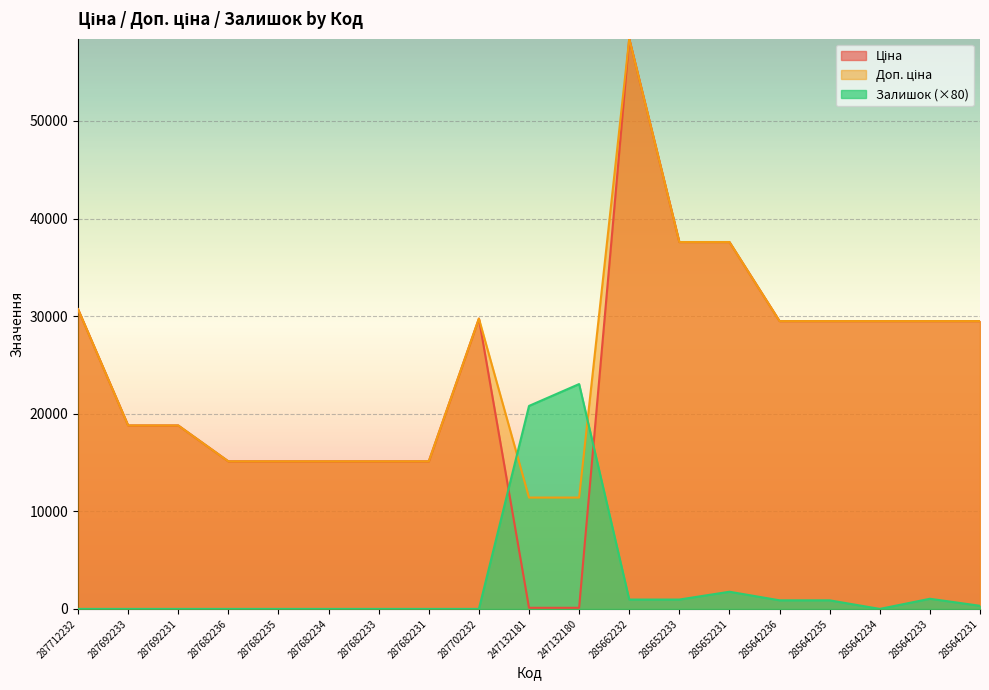

At which category is the sum across all series the highest?

285662232